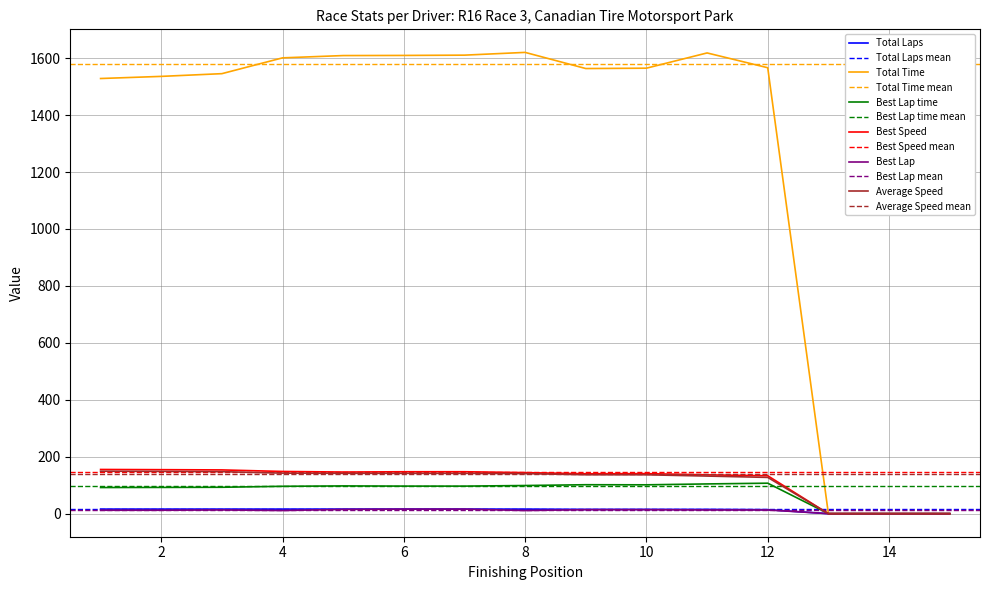

The value of Average Speed at 14 is 0.0. True or false?

True